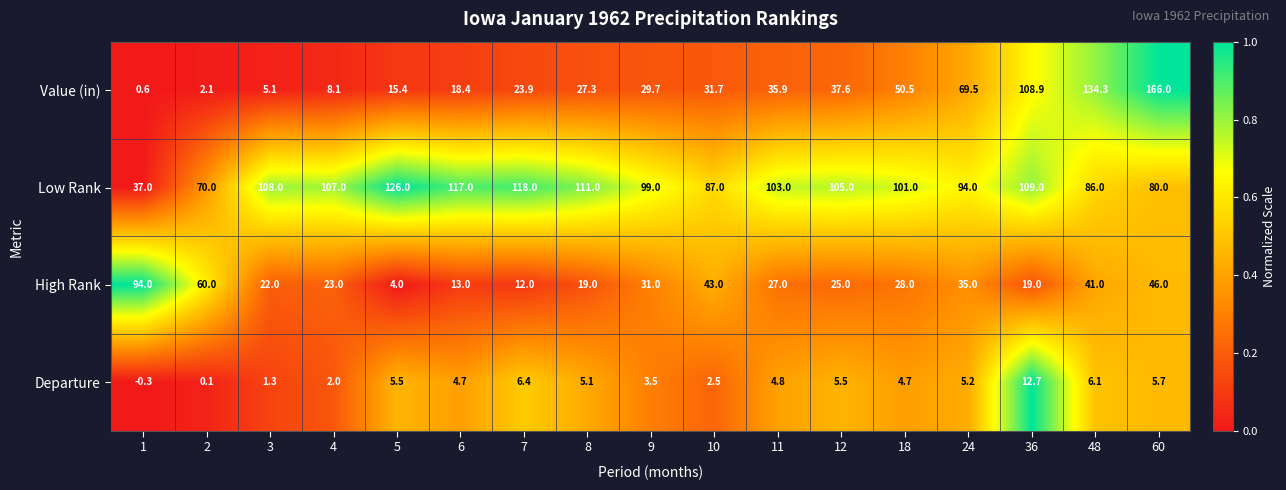

What is the difference between the highest and lowest values at 48?

128.2